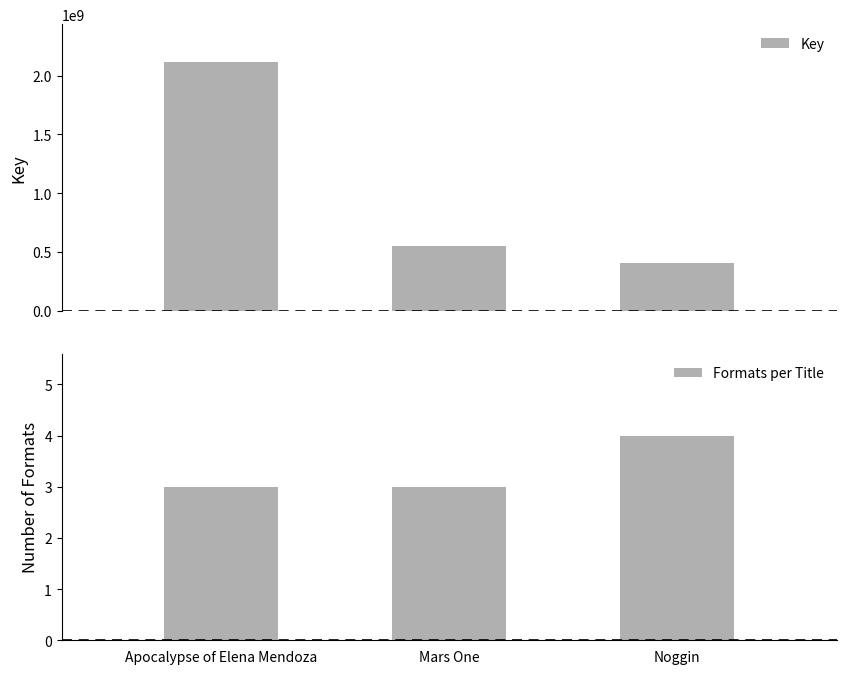

What is the sum of the Formats per Title values at Mars One and Noggin?

7